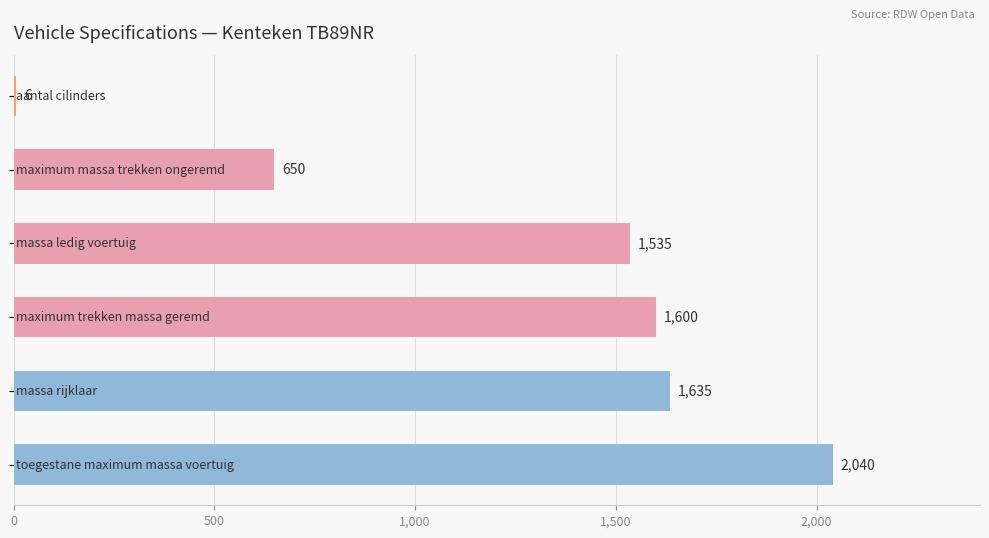

What is the sum of all values?

7466